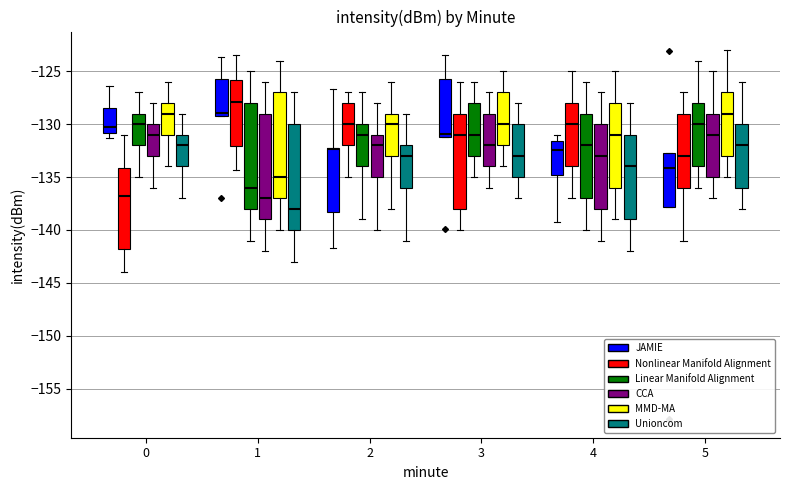

Reading left to right, transcribe this box plot: for each box, give where its median line is, the range the box spans, and where its two whiskers end, as read against the y-axis. The values are not printed on the chart, so give them approximately, as read against the axis.

0 (JAMIE): median -130.5, box -131.0 to -128.5, whiskers -131.5 to -126.5
0 (Nonlinear Manifold Alignment): median -137.0, box -142.0 to -134.0, whiskers -144.0 to -131.0
0 (Linear Manifold Alignment): median -130.0, box -132.0 to -129.0, whiskers -135.0 to -127.0
0 (CCA): median -131.0, box -133.0 to -130.0, whiskers -136.0 to -128.0
0 (MMD-MA): median -129.0, box -131.0 to -128.0, whiskers -134.0 to -126.0
0 (Unioncom): median -132.0, box -134.0 to -131.0, whiskers -137.0 to -129.0
1 (JAMIE): median -129.0 (just above the box's lower edge), box -129.0 to -125.5, whiskers -129.0 to -123.5
1 (Nonlinear Manifold Alignment): median -128.0, box -132.0 to -126.0, whiskers -134.5 to -123.5
1 (Linear Manifold Alignment): median -136.0, box -138.0 to -128.0, whiskers -141.0 to -125.0
1 (CCA): median -137.0, box -139.0 to -129.0, whiskers -142.0 to -126.0
1 (MMD-MA): median -135.0, box -137.0 to -127.0, whiskers -140.0 to -124.0
1 (Unioncom): median -138.0, box -140.0 to -130.0, whiskers -143.0 to -127.0
2 (JAMIE): median -132.5, box -138.5 to -132.0, whiskers -141.5 to -126.5
2 (Nonlinear Manifold Alignment): median -130.0, box -132.0 to -128.0, whiskers -135.0 to -127.0
2 (Linear Manifold Alignment): median -131.0, box -134.0 to -130.0, whiskers -139.0 to -127.0
2 (CCA): median -132.0, box -135.0 to -131.0, whiskers -140.0 to -128.0
2 (MMD-MA): median -130.0, box -133.0 to -129.0, whiskers -138.0 to -126.0
2 (Unioncom): median -133.0, box -136.0 to -132.0, whiskers -141.0 to -129.0
3 (JAMIE): median -131.0, box -131.5 to -126.0, whiskers -131.5 to -123.5
3 (Nonlinear Manifold Alignment): median -131.0, box -138.0 to -129.0, whiskers -140.0 to -126.0
3 (Linear Manifold Alignment): median -131.0, box -133.0 to -128.0, whiskers -135.0 to -126.0
3 (CCA): median -132.0, box -134.0 to -129.0, whiskers -136.0 to -127.0
3 (MMD-MA): median -130.0, box -132.0 to -127.0, whiskers -134.0 to -125.0
3 (Unioncom): median -133.0, box -135.0 to -130.0, whiskers -137.0 to -128.0
4 (JAMIE): median -132.5, box -135.0 to -131.5, whiskers -139.0 to -131.0
4 (Nonlinear Manifold Alignment): median -130.0, box -134.0 to -128.0, whiskers -137.0 to -125.0
4 (Linear Manifold Alignment): median -132.0, box -137.0 to -129.0, whiskers -140.0 to -126.0
4 (CCA): median -133.0, box -138.0 to -130.0, whiskers -141.0 to -127.0
4 (MMD-MA): median -131.0, box -136.0 to -128.0, whiskers -139.0 to -125.0
4 (Unioncom): median -134.0, box -139.0 to -131.0, whiskers -142.0 to -128.0
5 (JAMIE): median -134.0, box -138.0 to -132.5, whiskers -138.0 to -132.5
5 (Nonlinear Manifold Alignment): median -133.0, box -136.0 to -129.0, whiskers -141.0 to -127.0
5 (Linear Manifold Alignment): median -130.0, box -134.0 to -128.0, whiskers -136.0 to -124.0
5 (CCA): median -131.0, box -135.0 to -129.0, whiskers -137.0 to -125.0
5 (MMD-MA): median -129.0, box -133.0 to -127.0, whiskers -135.0 to -123.0
5 (Unioncom): median -132.0, box -136.0 to -130.0, whiskers -138.0 to -126.0